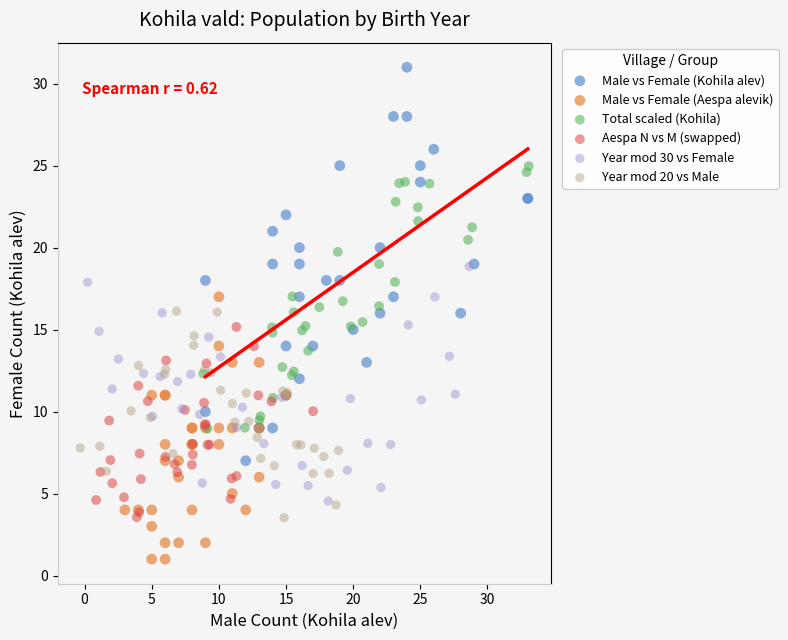

Which series reaches the maximum Y coordinate?

Male vs Female (Kohila alev)